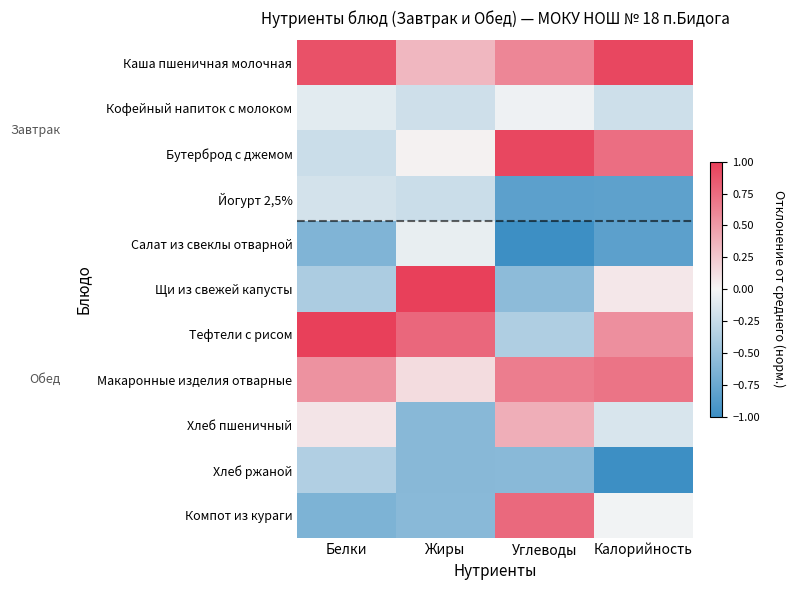

How many data points does each series have?

4